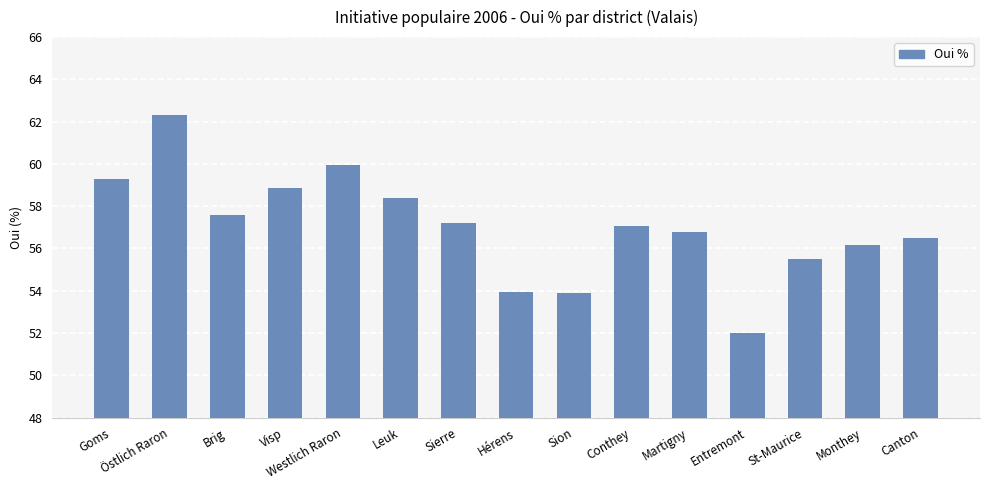

Where does the data first go above 57?

Goms